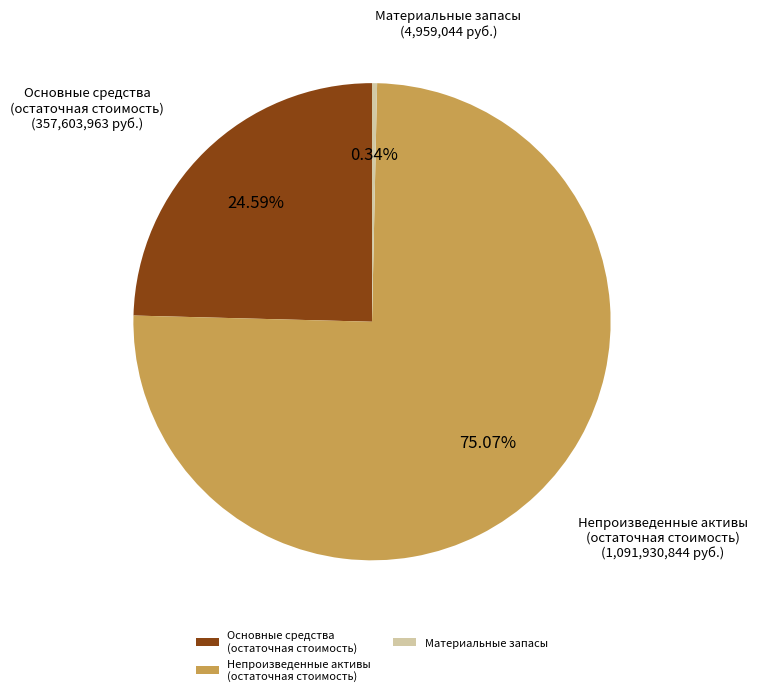

Between Непроизведенные активы (остаточная стоимость) and Материальные запасы, which is larger?

Непроизведенные активы (остаточная стоимость)